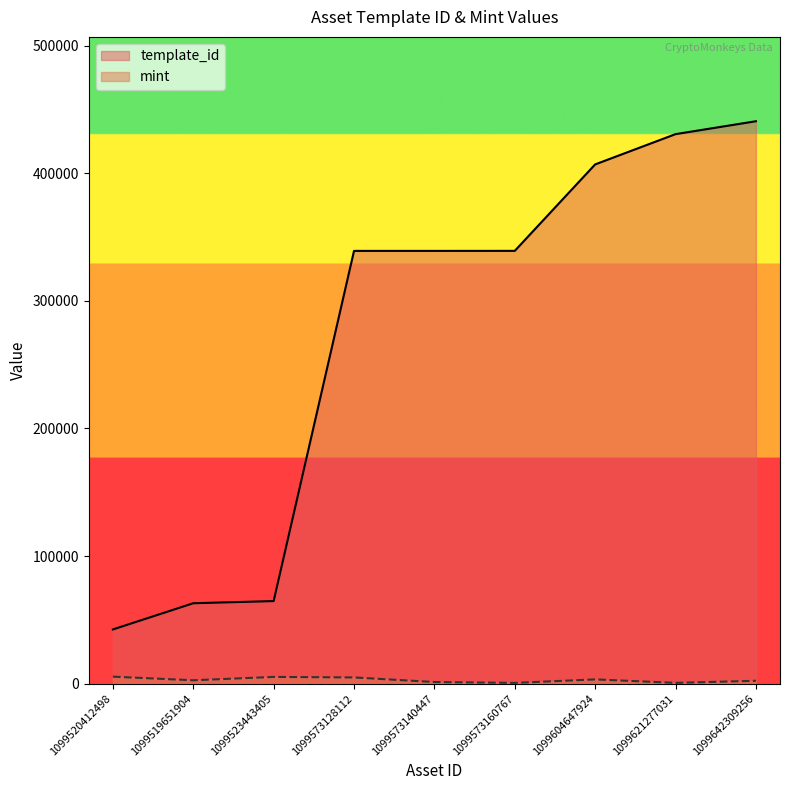

How many series are shown in this chart?

2